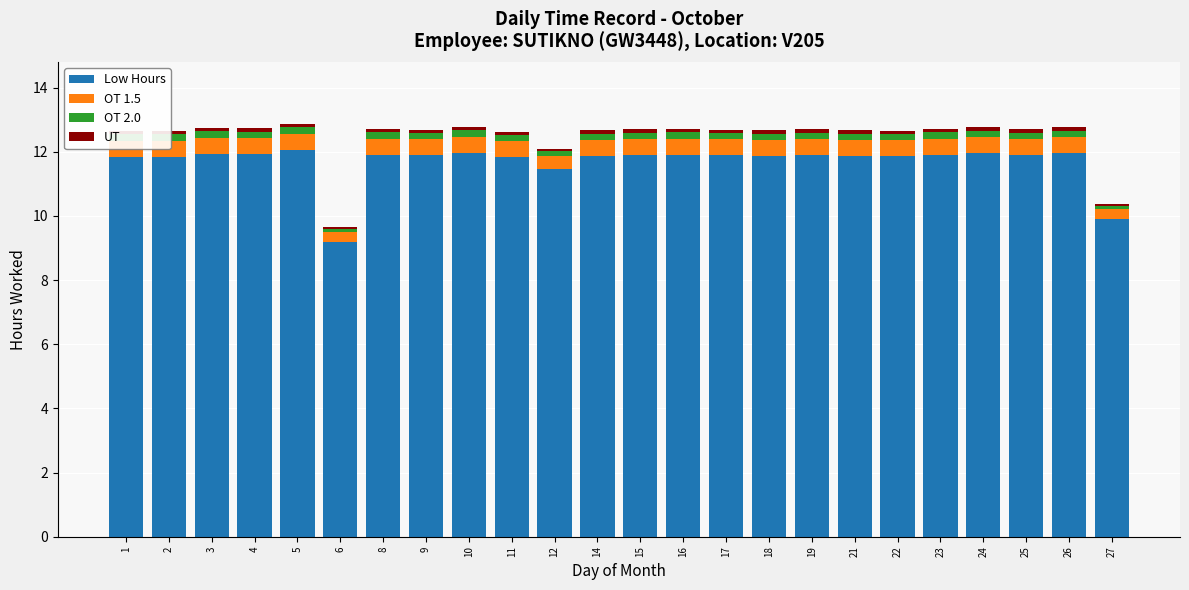

Rank the series by their maximum value, from lowest to highest.

UT, OT 2.0, OT 1.5, Low Hours